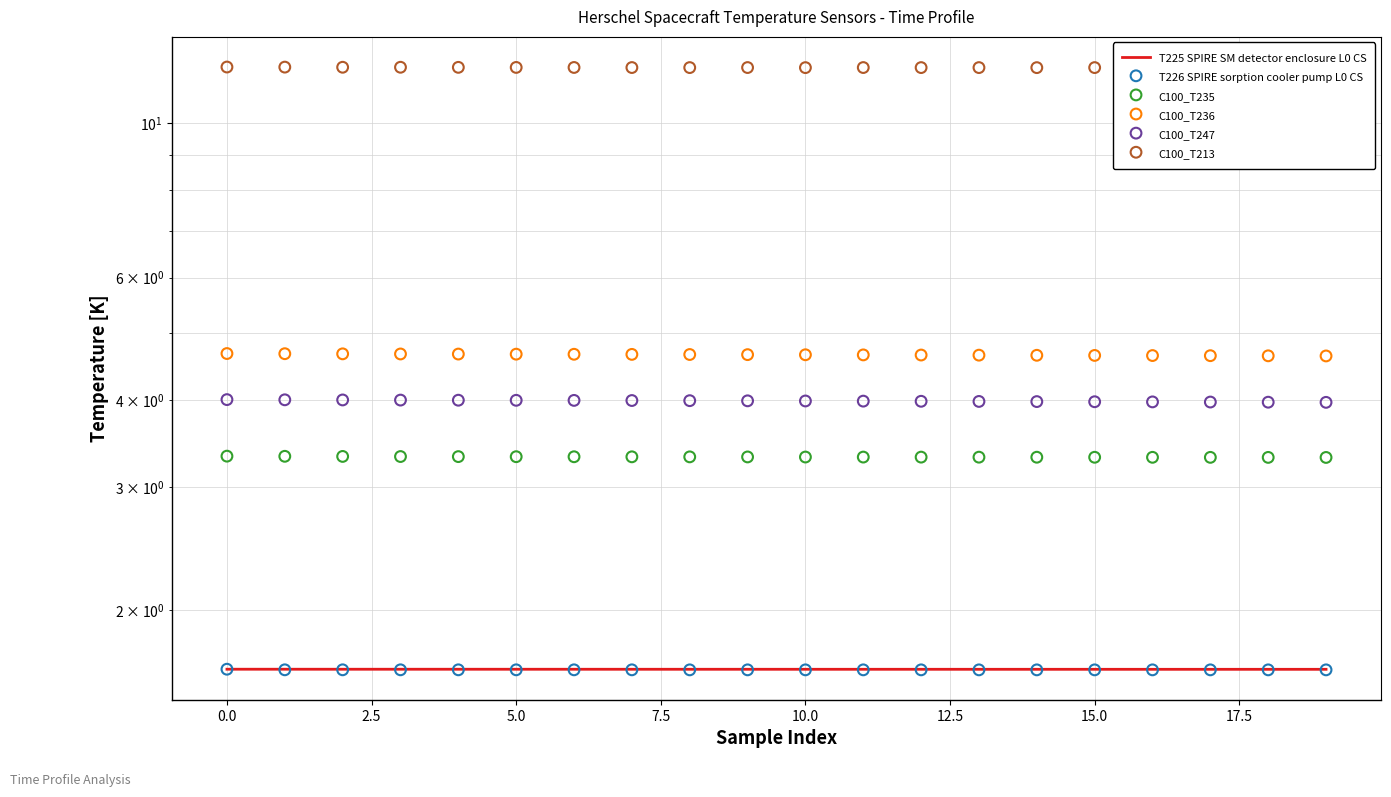

Which series has the largest total across all categories?

C100_T213